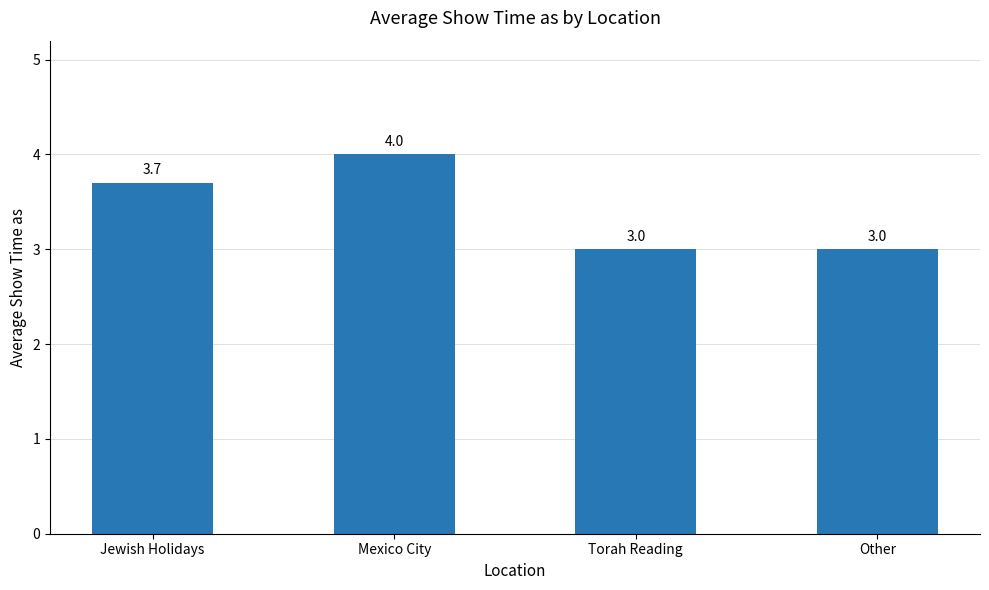

Which category has the highest value across all series?

Mexico City